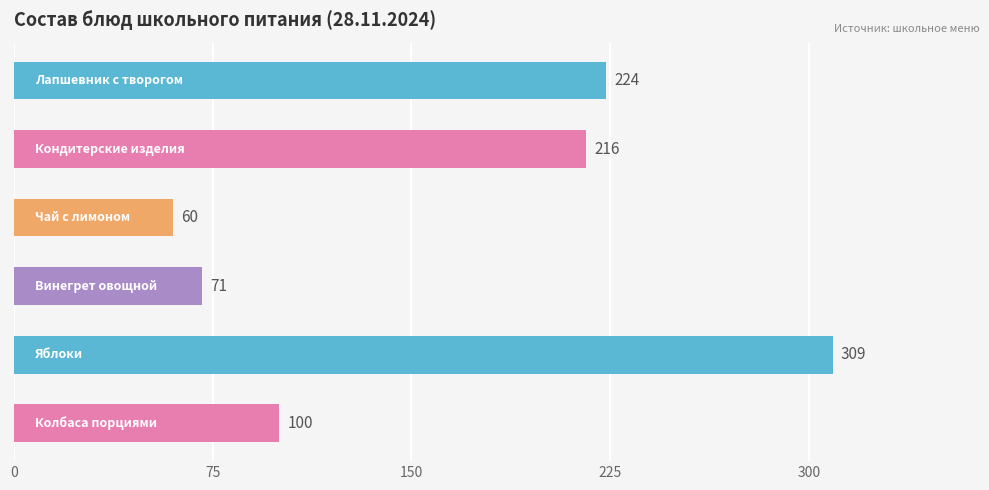

How many values are below 216?

3